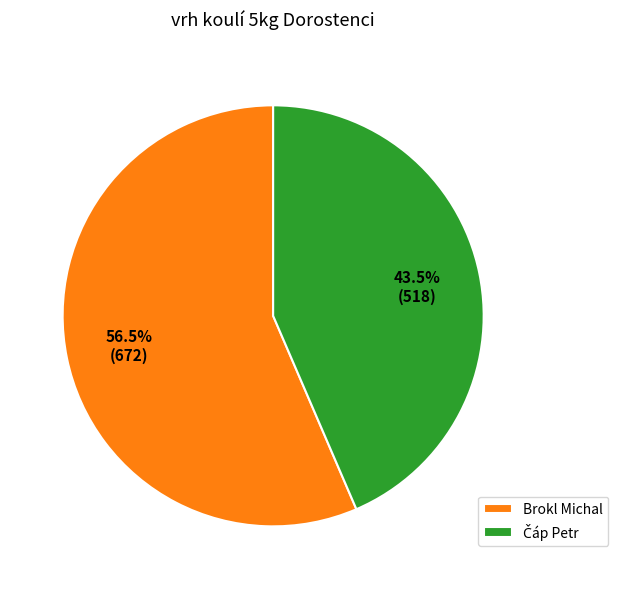

Which slice represents more than half of the pie?

Brokl Michal